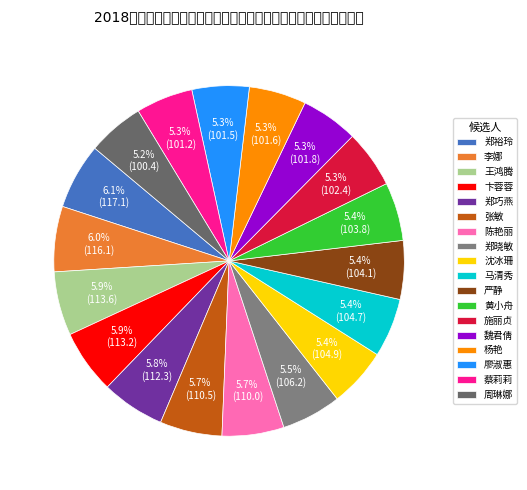

Count the number of slices in the pie.

18